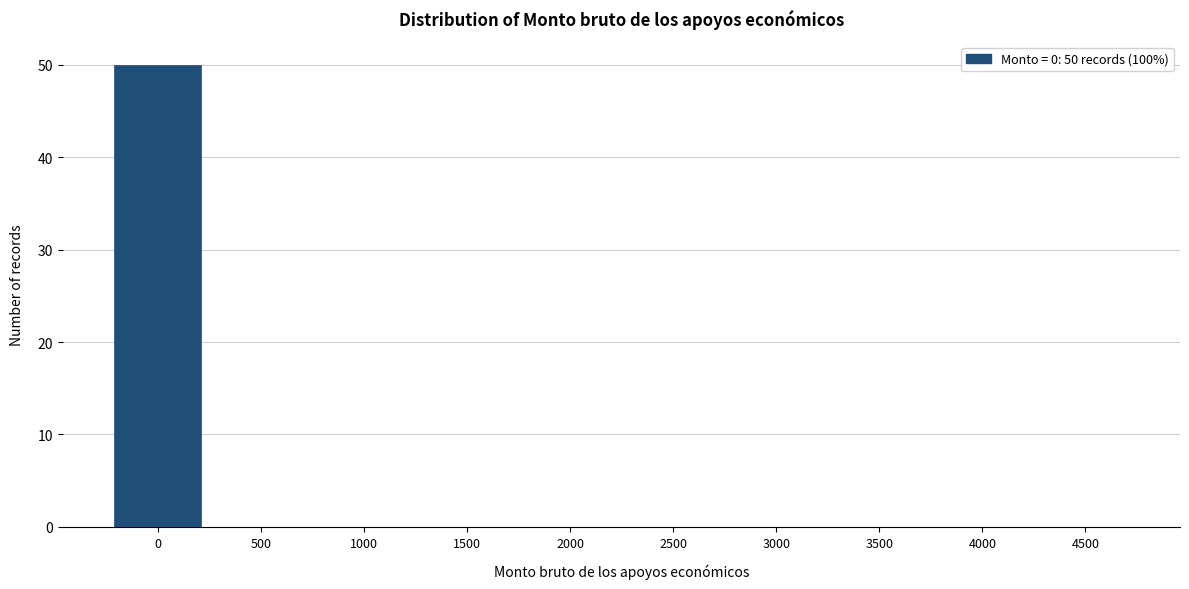

Reading left to right, extract all data points from this chart.

0=50	500=0	1000=0	1500=0	2000=0	2500=0	3000=0	3500=0	4000=0	4500=0